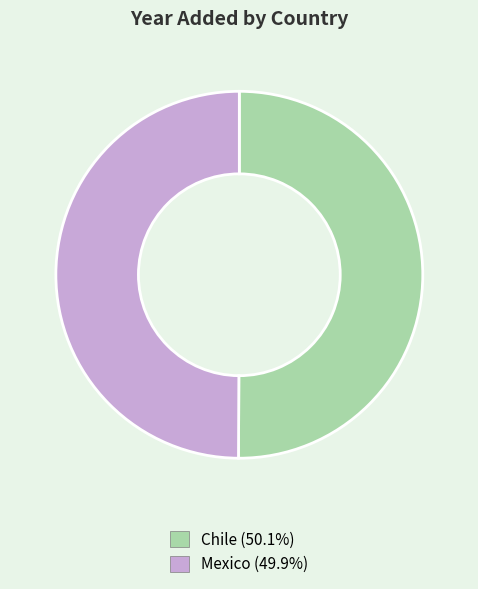

Approximately how many times larger is the value at Chile compared to Mexico?

1.0